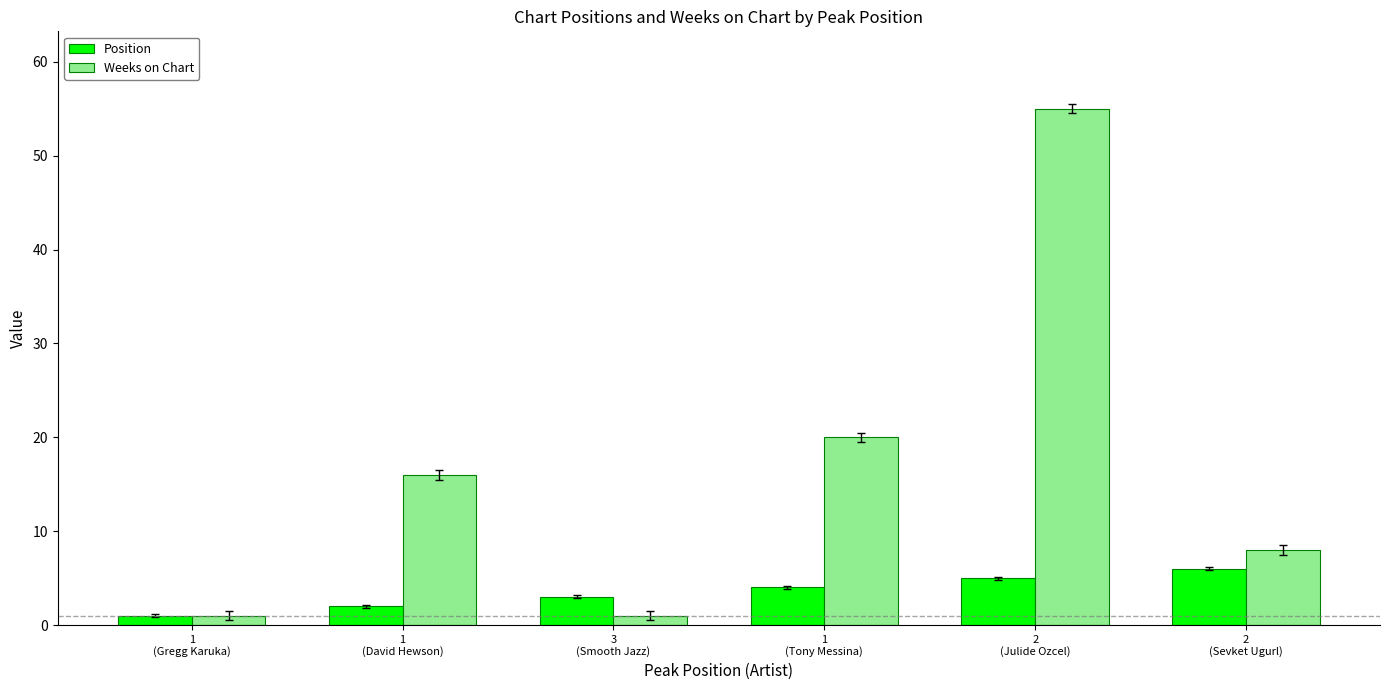

Which series has the largest range (max minus min)?

Weeks on Chart